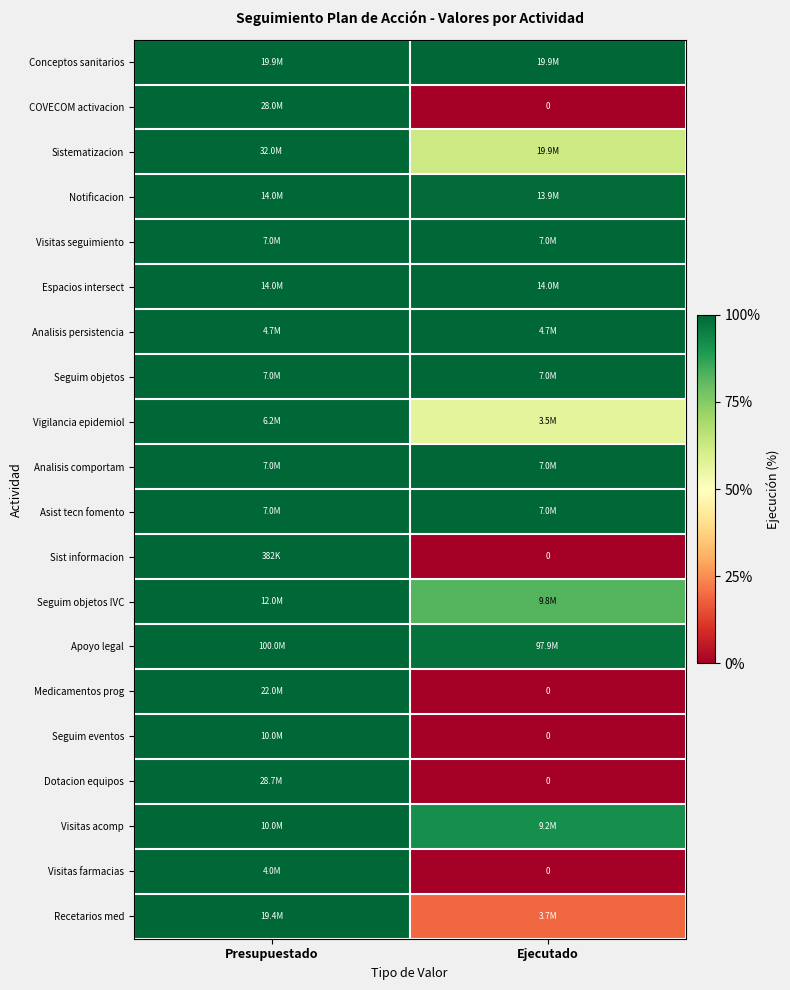

How many positive values does the Visitas farmacias series have?

1